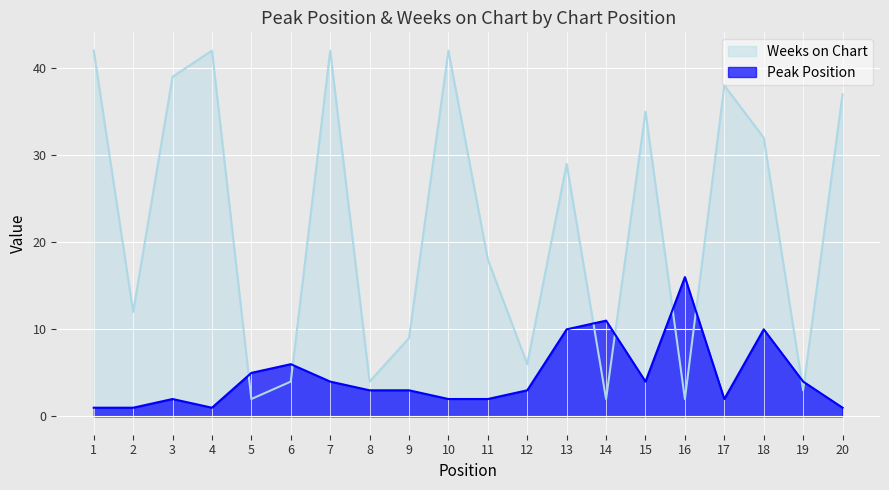

What is the sum of the Peak Position values at 16 and 1?

17